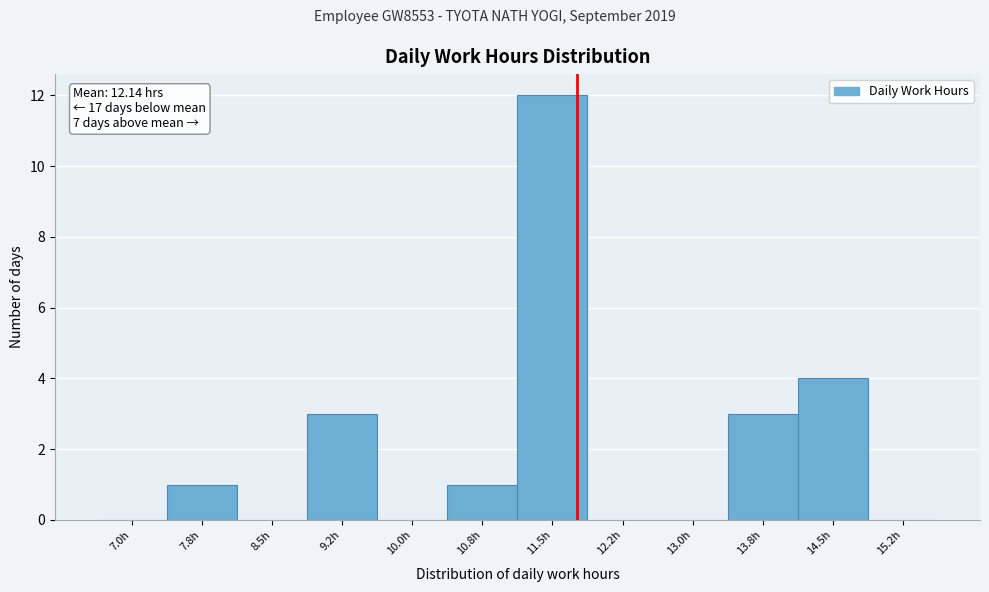

Reading left to right, what are all the values shown in this chart?

7.0h=0	7.8h=1	8.5h=0	9.2h=3	10.0h=0	10.8h=1	11.5h=12	12.2h=0	13.0h=0	13.8h=3	14.5h=4	15.2h=0